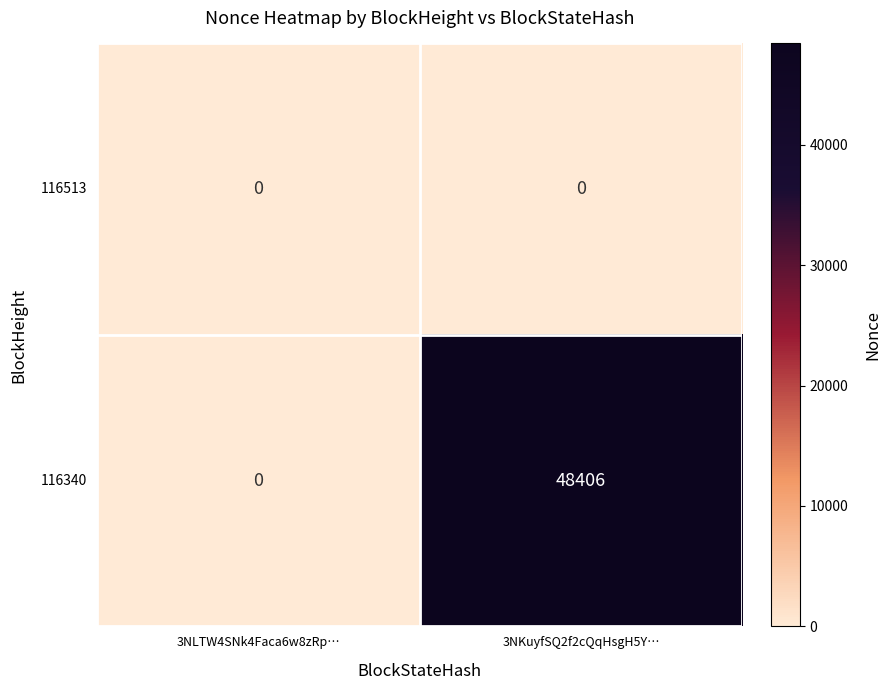

Rank the series by their maximum value, from highest to lowest.

116340, 116513